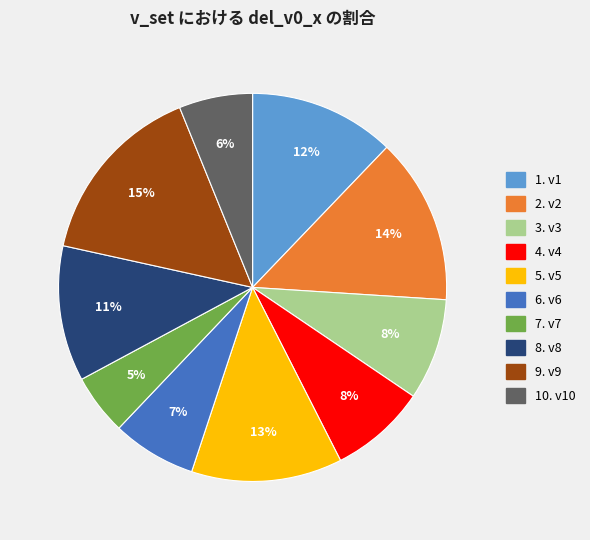

Is there a majority slice in this chart?

No